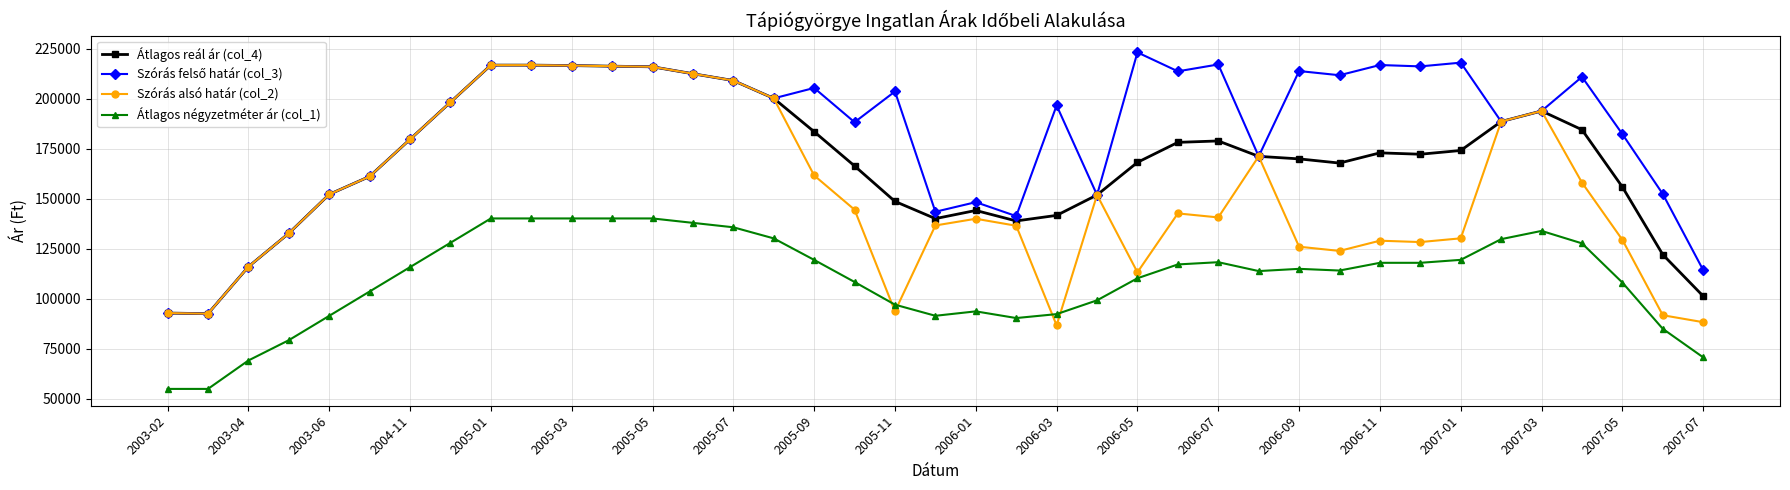

True or false: Átlagos négyzetméter ár (col_1) and Átlagos reál ár (col_4) intersect in this chart.

False